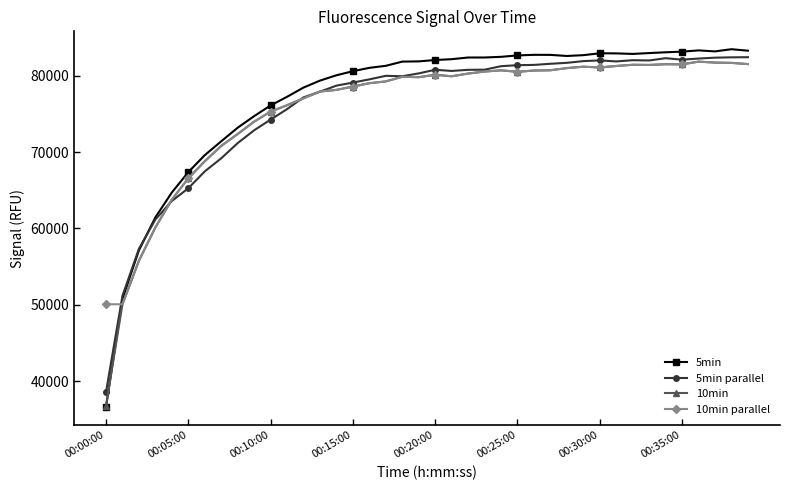

How many data points does each series have?

40